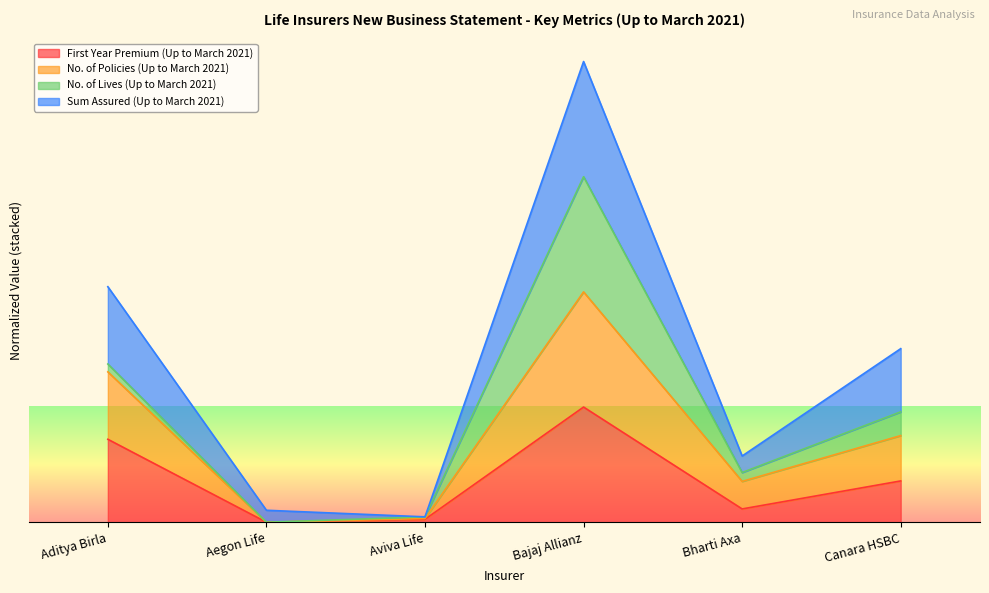

The value of No. of Policies (Up to March 2021) at Bharti Axa is 0.4. True or false?

True